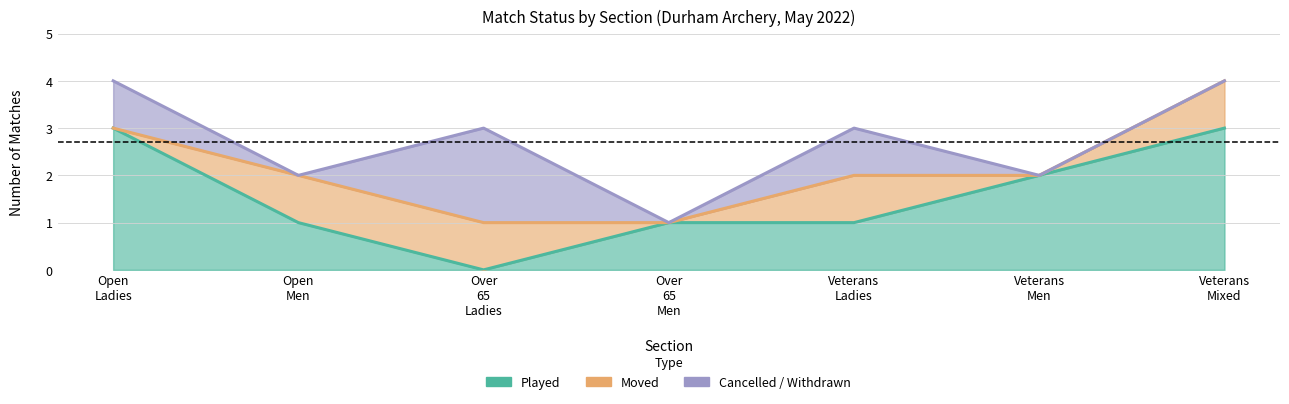

At which label is Cancelled / Withdrawn closest to 2?

Open
Men